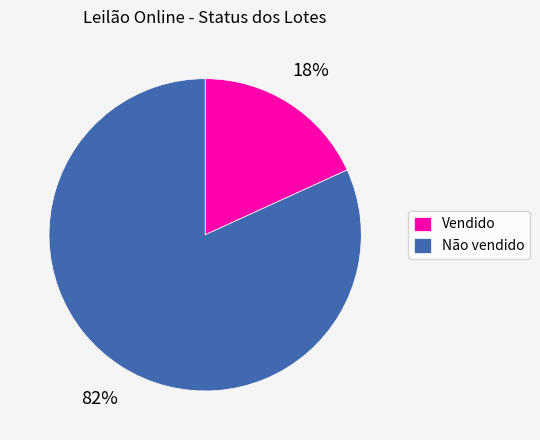

Does Vendido account for over 50% of the chart?

No